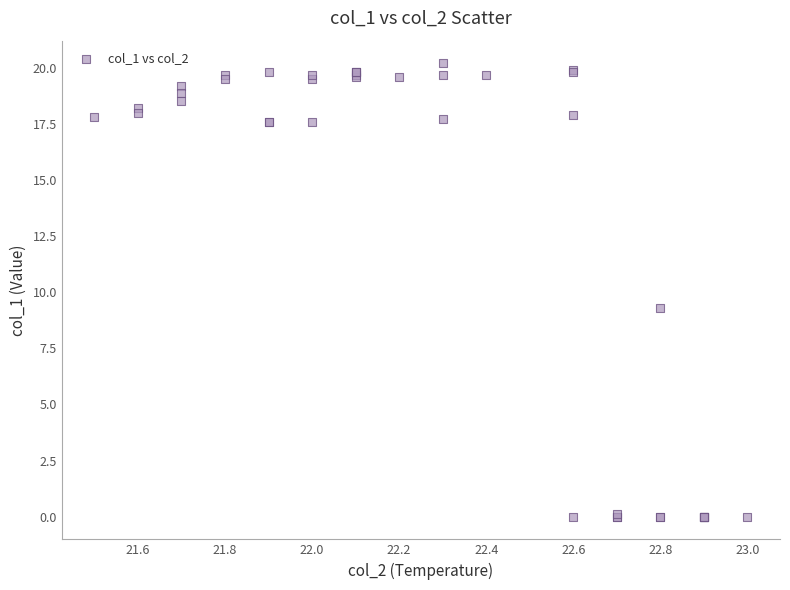

What Y value in the scatter plot is closest to 10?

9.3